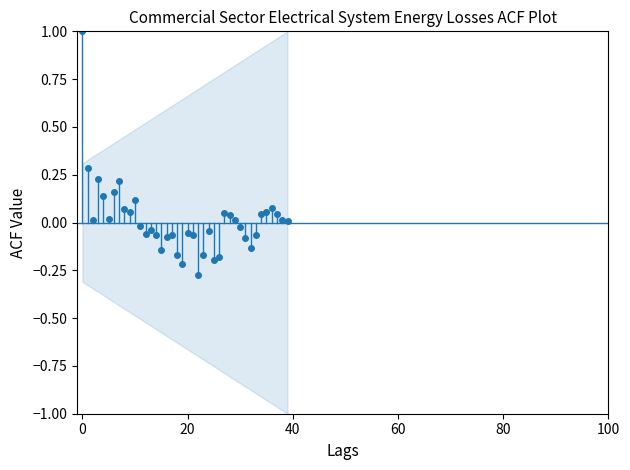

Count the number of values greater than 0.

20